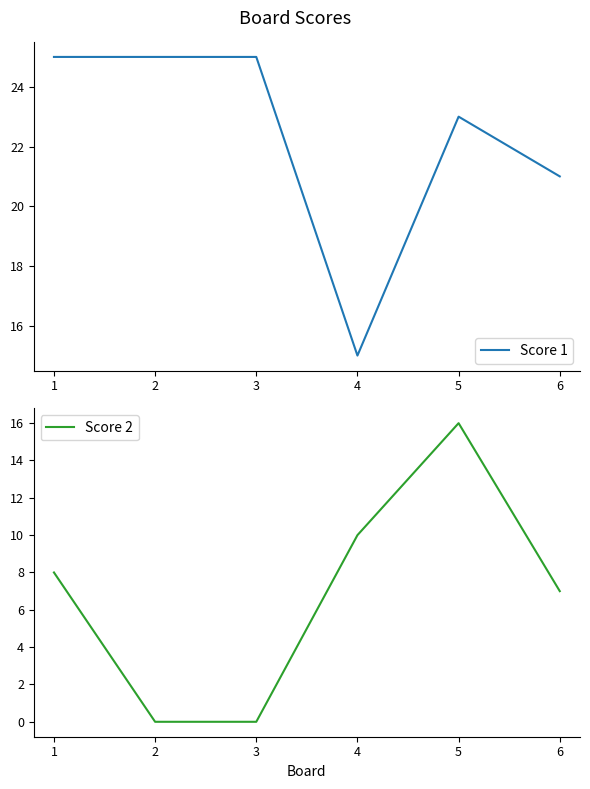

Where is the first local maximum for Score 2?

5